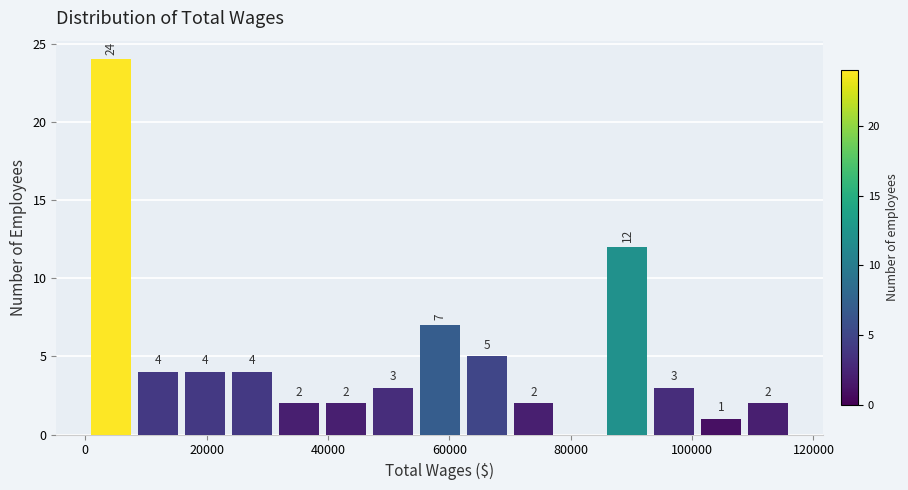

Around what value on the x-axis is the tallest bar? Give the approximate position of its centre, as read against the axis.

4000